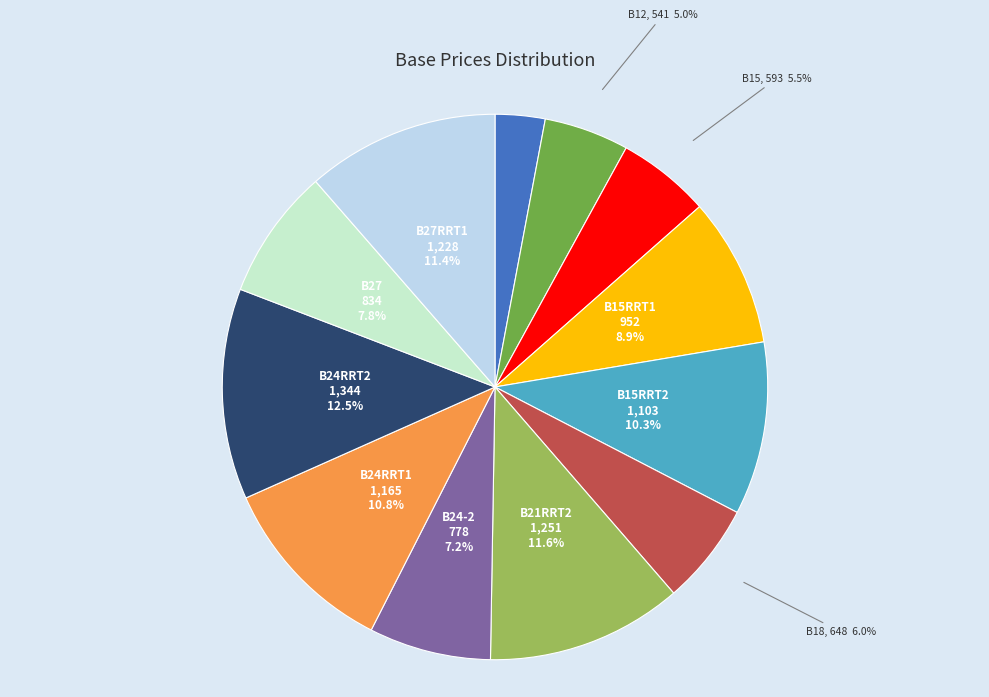

What percentage do B24RRT2 and B9 together represent?

15.5%